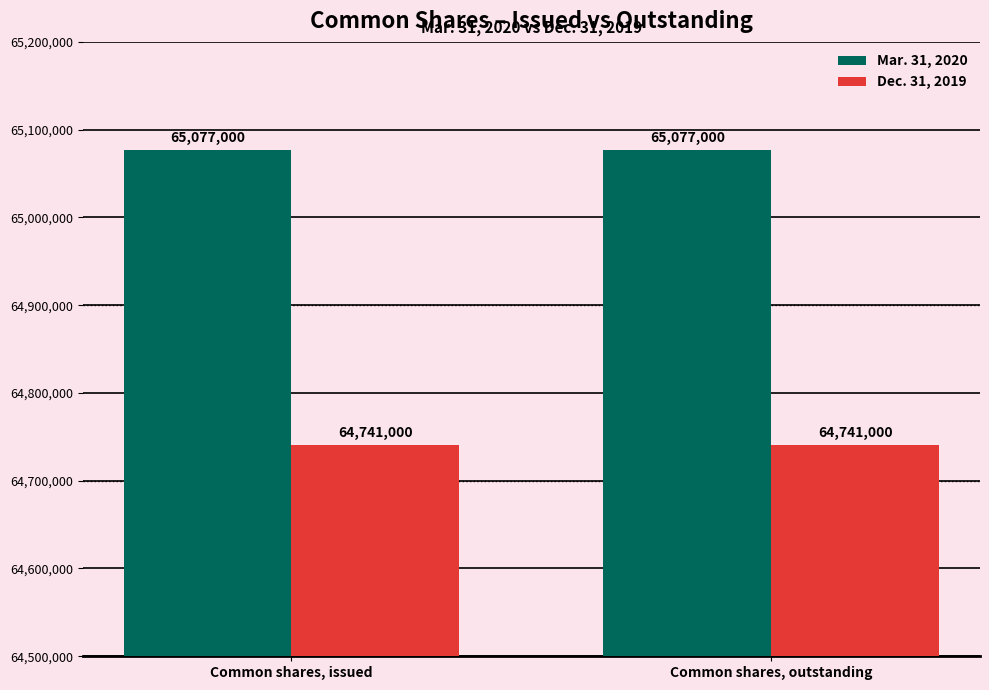

At Common shares, outstanding, list the series in order from largest to smallest.

Mar. 31, 2020, Dec. 31, 2019